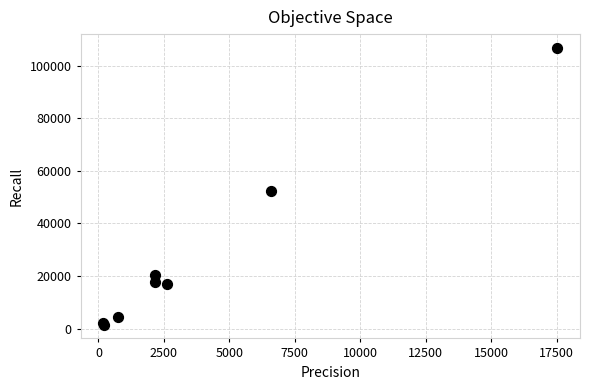

What Y value in the scatter plot is closest to 54139?

52411